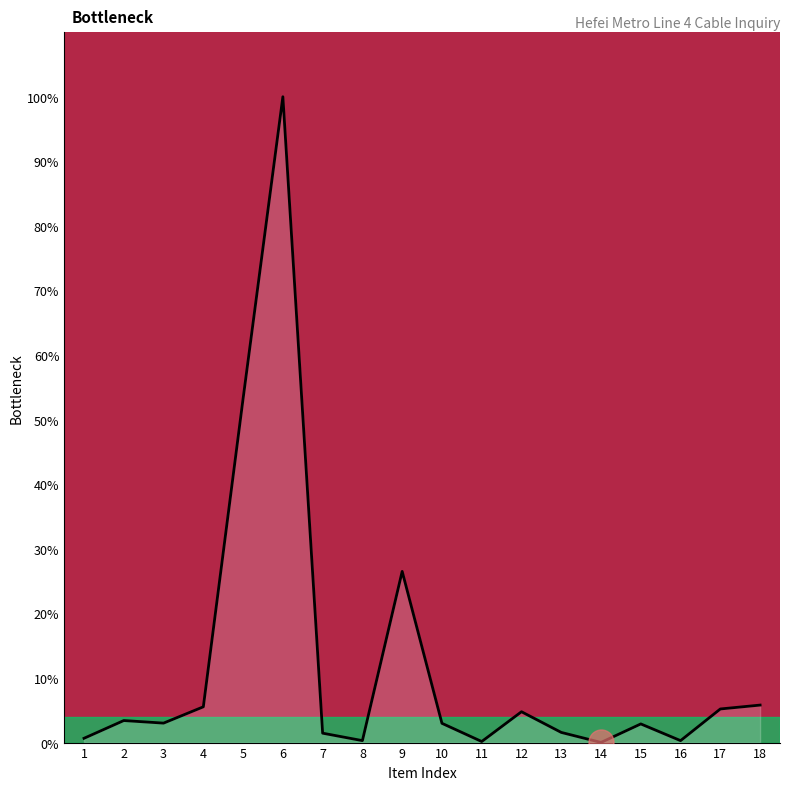

Is it true that the value at 16 is 0.3?

True